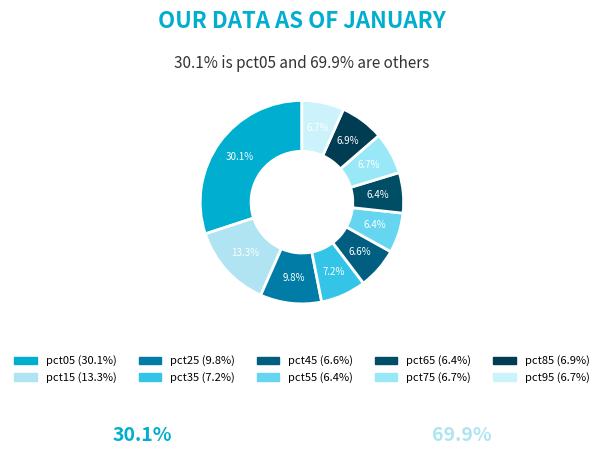

Rank the categories by value from highest to lowest.

pct05, pct15, pct25, pct35, pct85, pct95, pct75, pct45, pct65, pct55